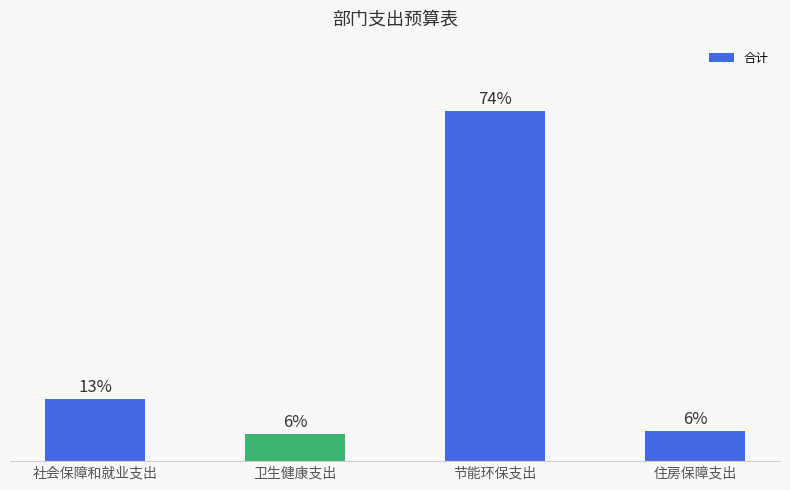

Are the bars horizontal?

No